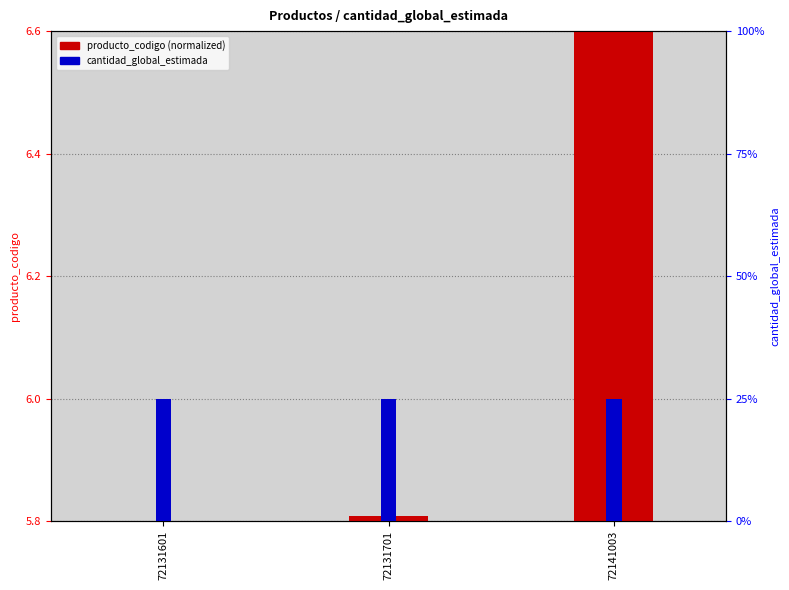

Which series has the largest total across all categories?

producto_codigo